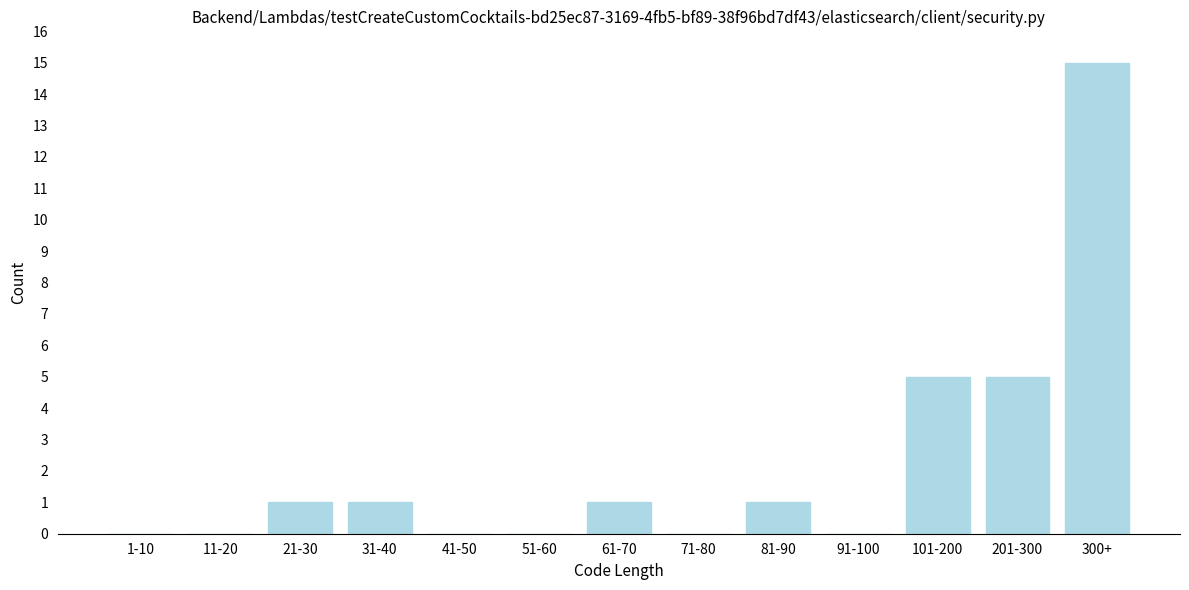

Reading right to left, transcribe all the data shown in this chart.

300+=15	201-300=5	101-200=5	91-100=0	81-90=1	71-80=0	61-70=1	51-60=0	41-50=0	31-40=1	21-30=1	11-20=0	1-10=0